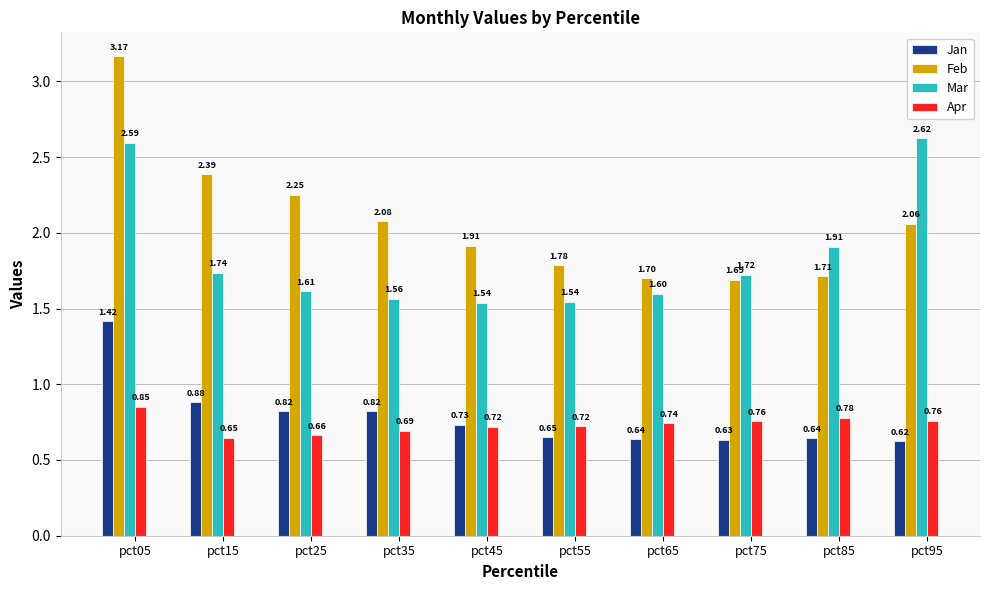

Rank the series by their maximum value, from lowest to highest.

Apr, Jan, Mar, Feb